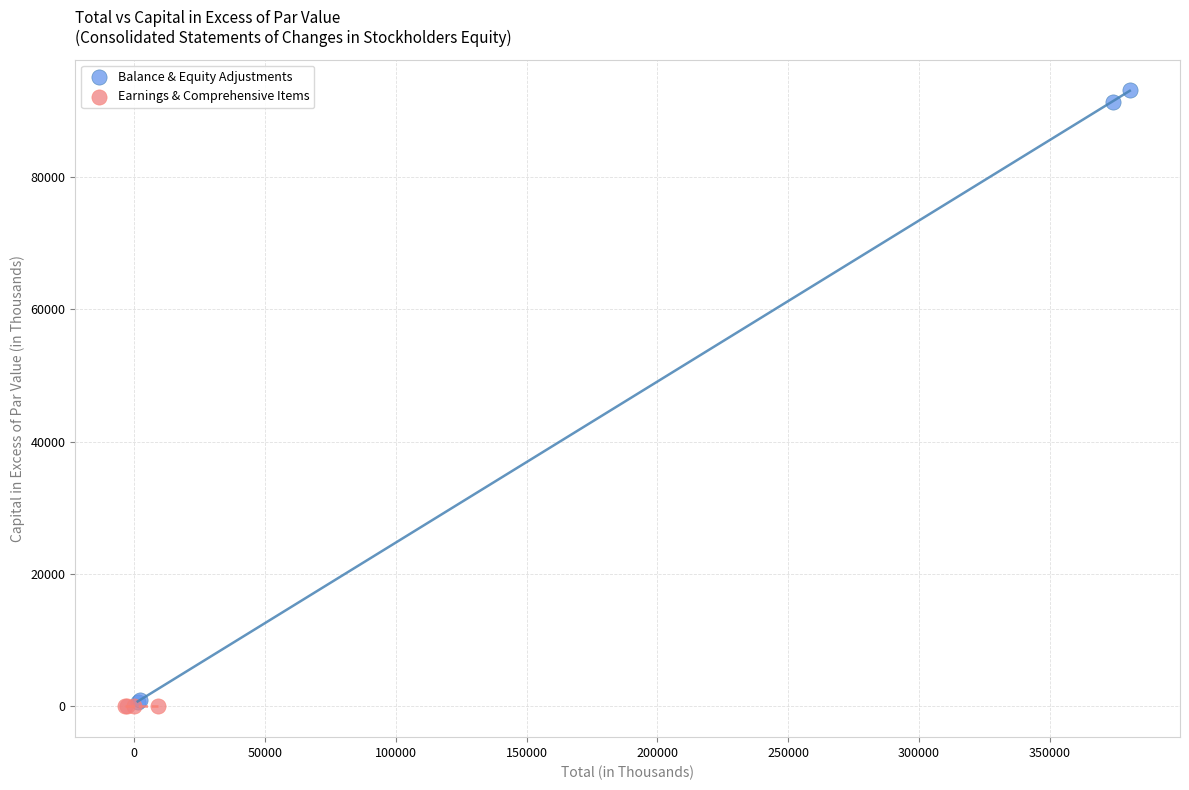

Which series contains the highest Y value?

Balance & Equity Adjustments